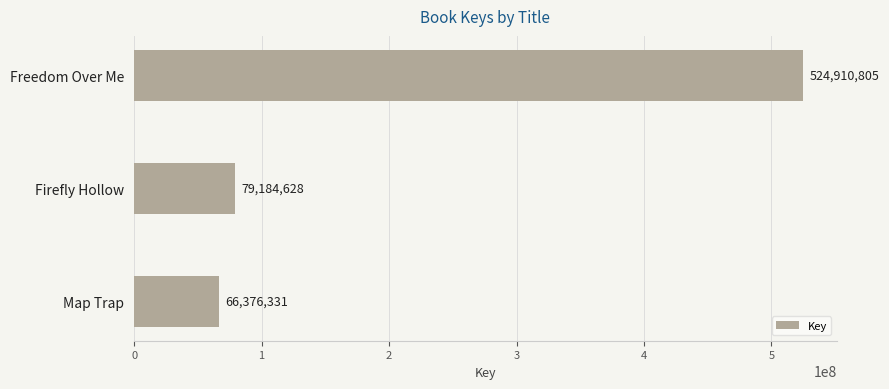

How many data points does each series have?

3